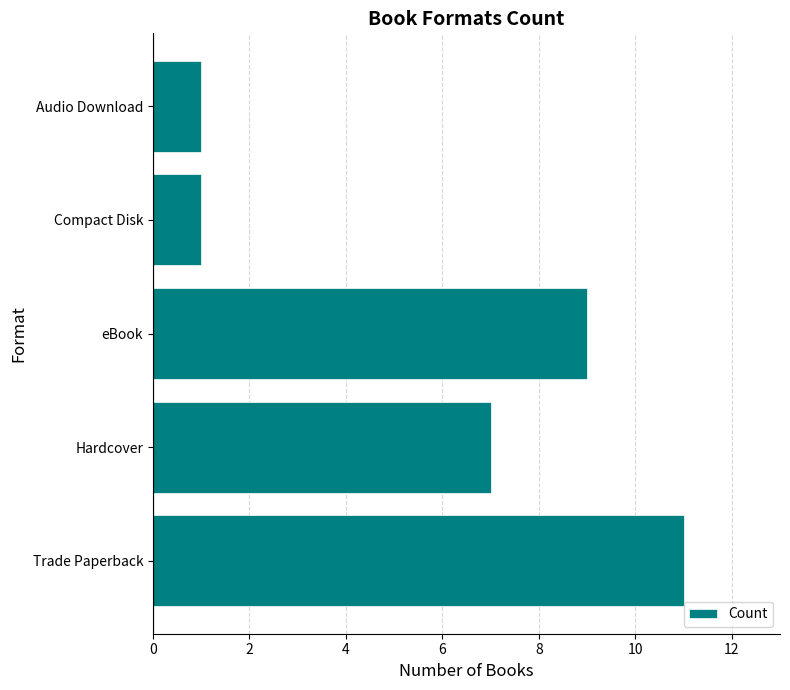

Which label corresponds to the largest value in the chart?

Trade Paperback